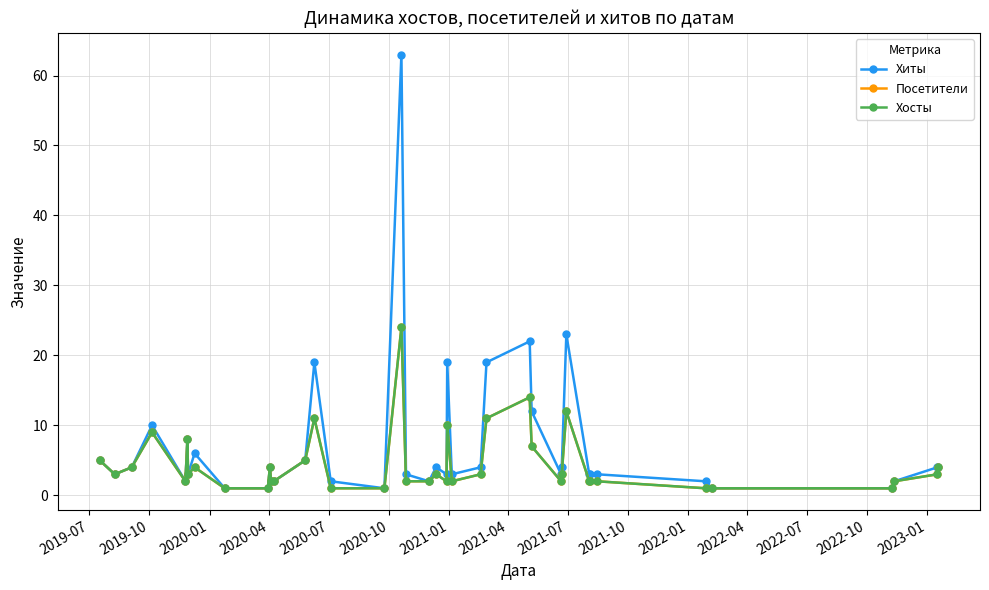

Does the chart have visible grid lines?

Yes